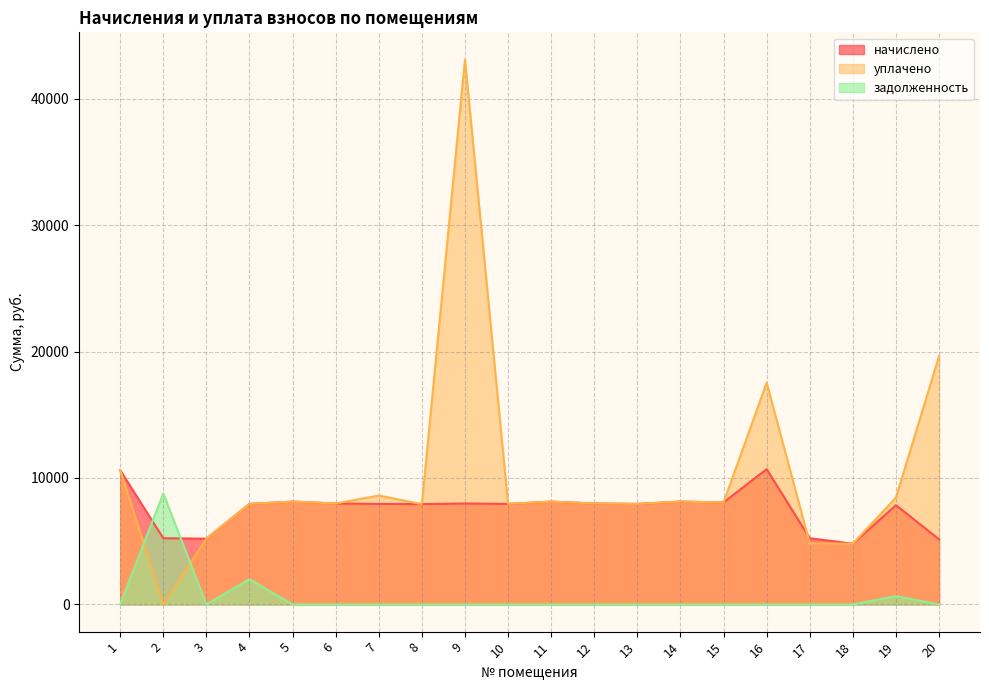

The задолженность series shows 0.0 at 7. True or false?

True